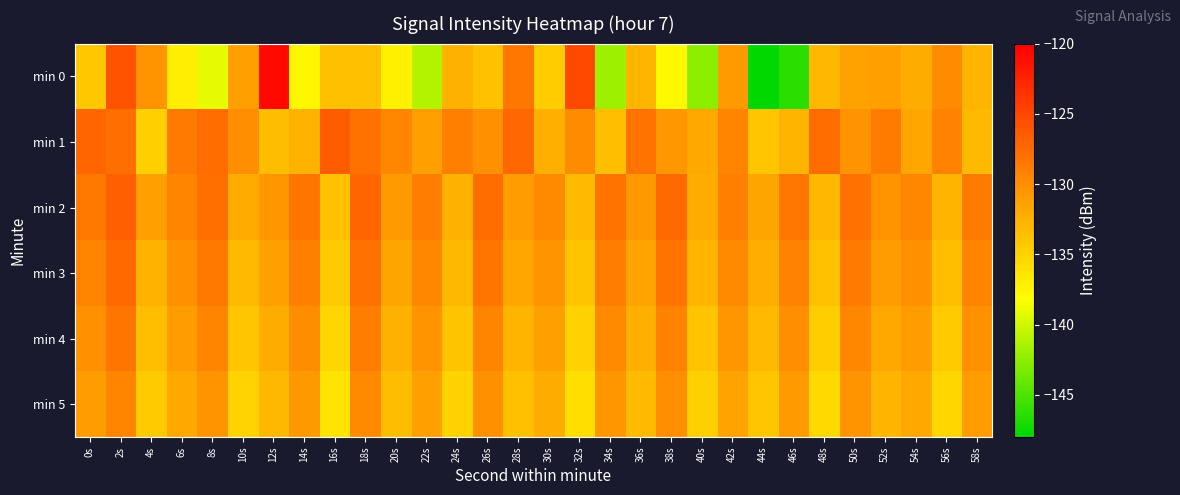

How many series are shown in this chart?

6